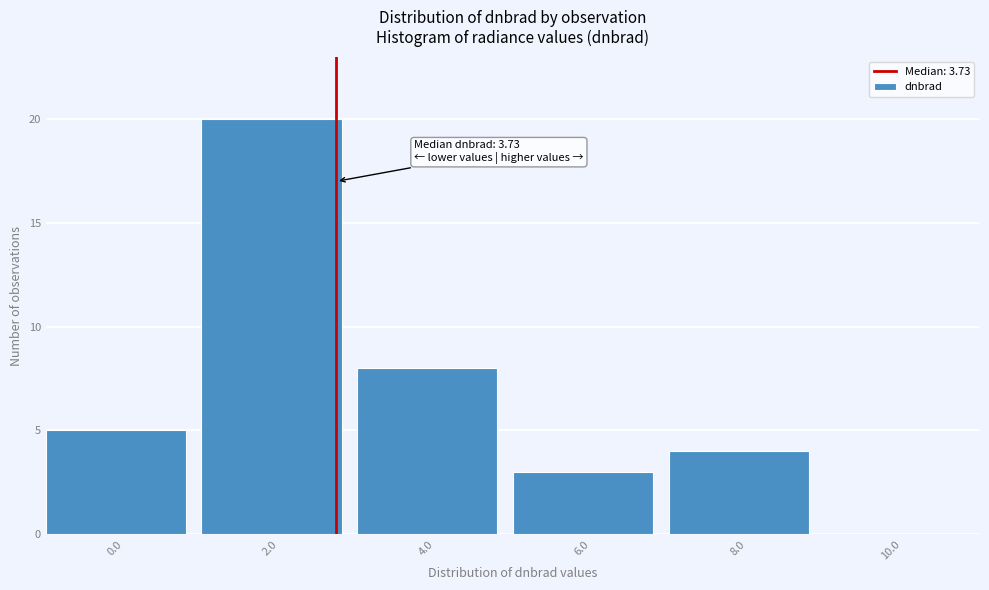

Reading right to left, extract all data points from this chart.

10.0=0	8.0=4	6.0=3	4.0=8	2.0=20	0.0=5